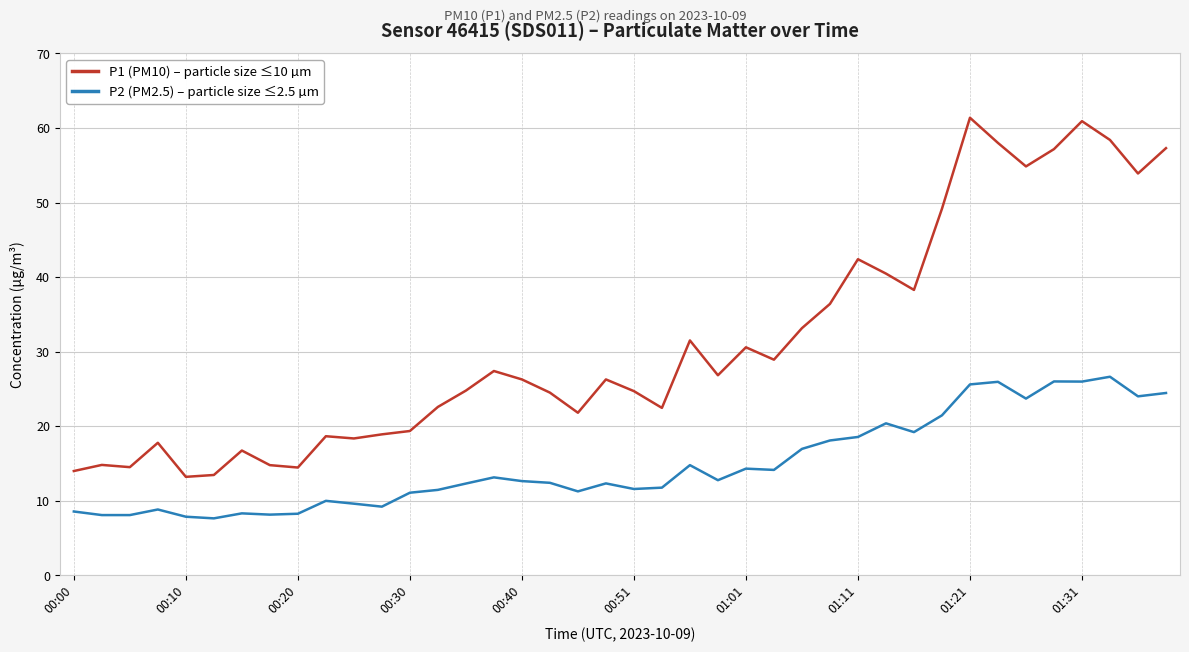

Rank the series by their maximum value, from lowest to highest.

P2 (PM2.5) – particle size ≤2.5 µm, P1 (PM10) – particle size ≤10 µm